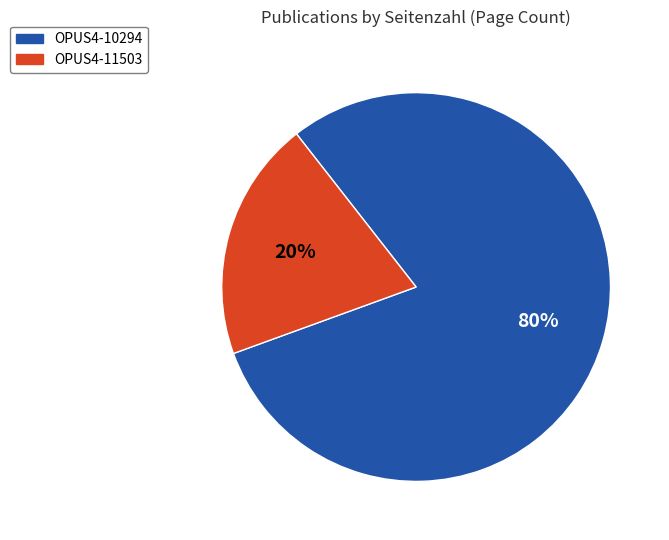

How many segments does this pie chart have?

2